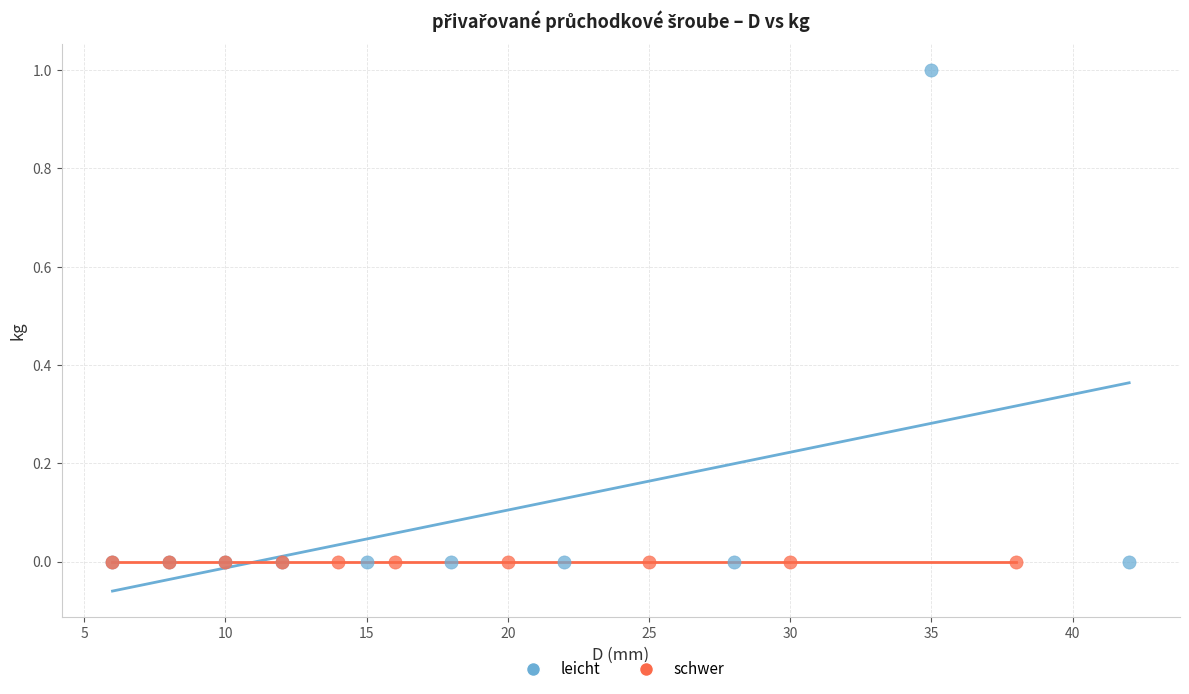

Which series reaches the maximum Y coordinate?

leicht